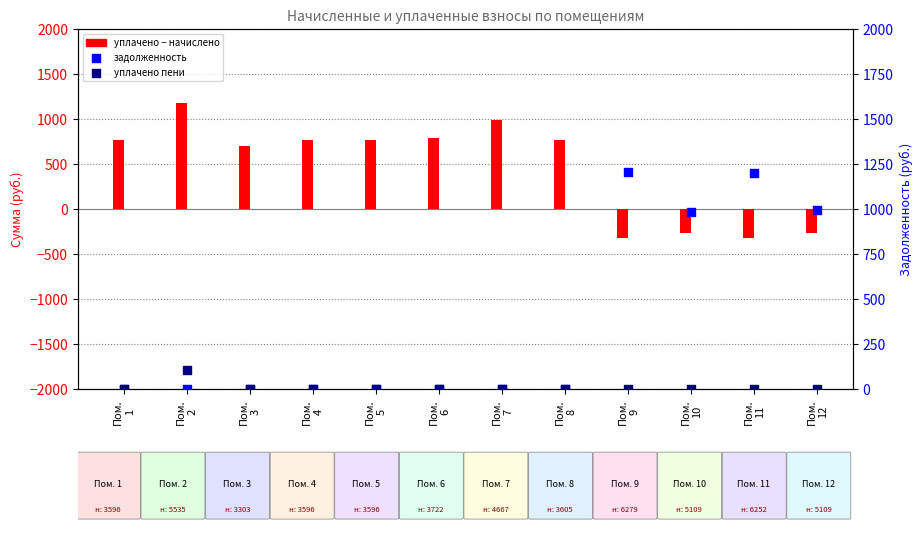

Which series has the largest total across all categories?

уплачено − начислено